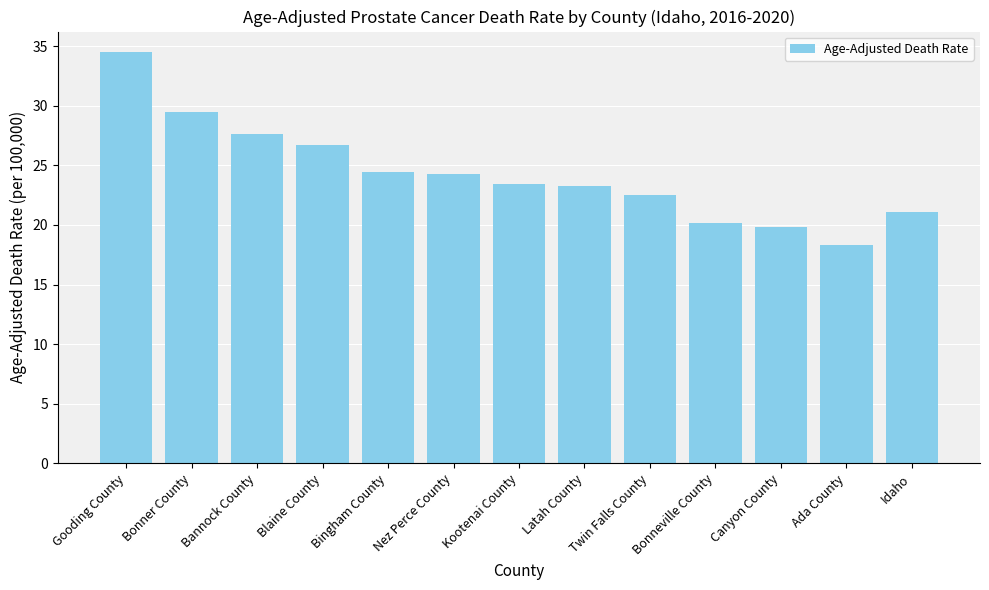

What is the difference between the maximum and second lowest values?

14.7